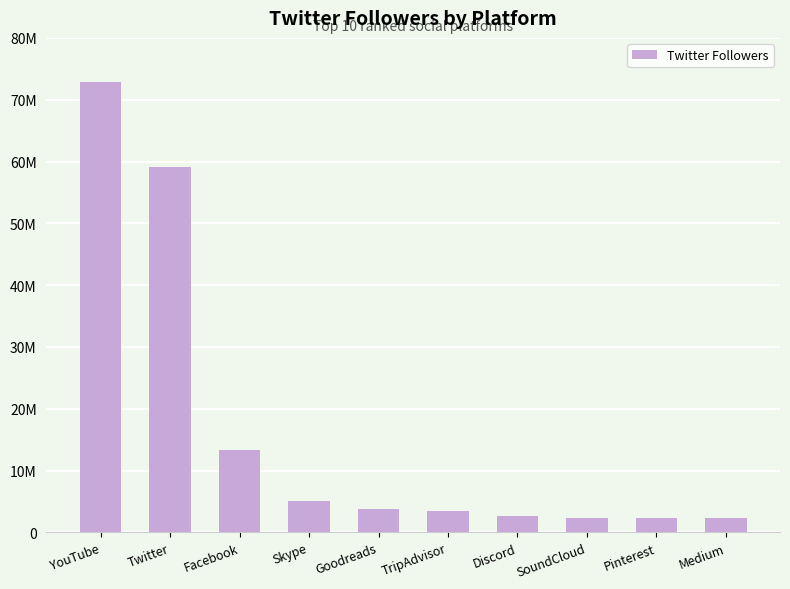

At which label is the value closest to 37599198?

Twitter